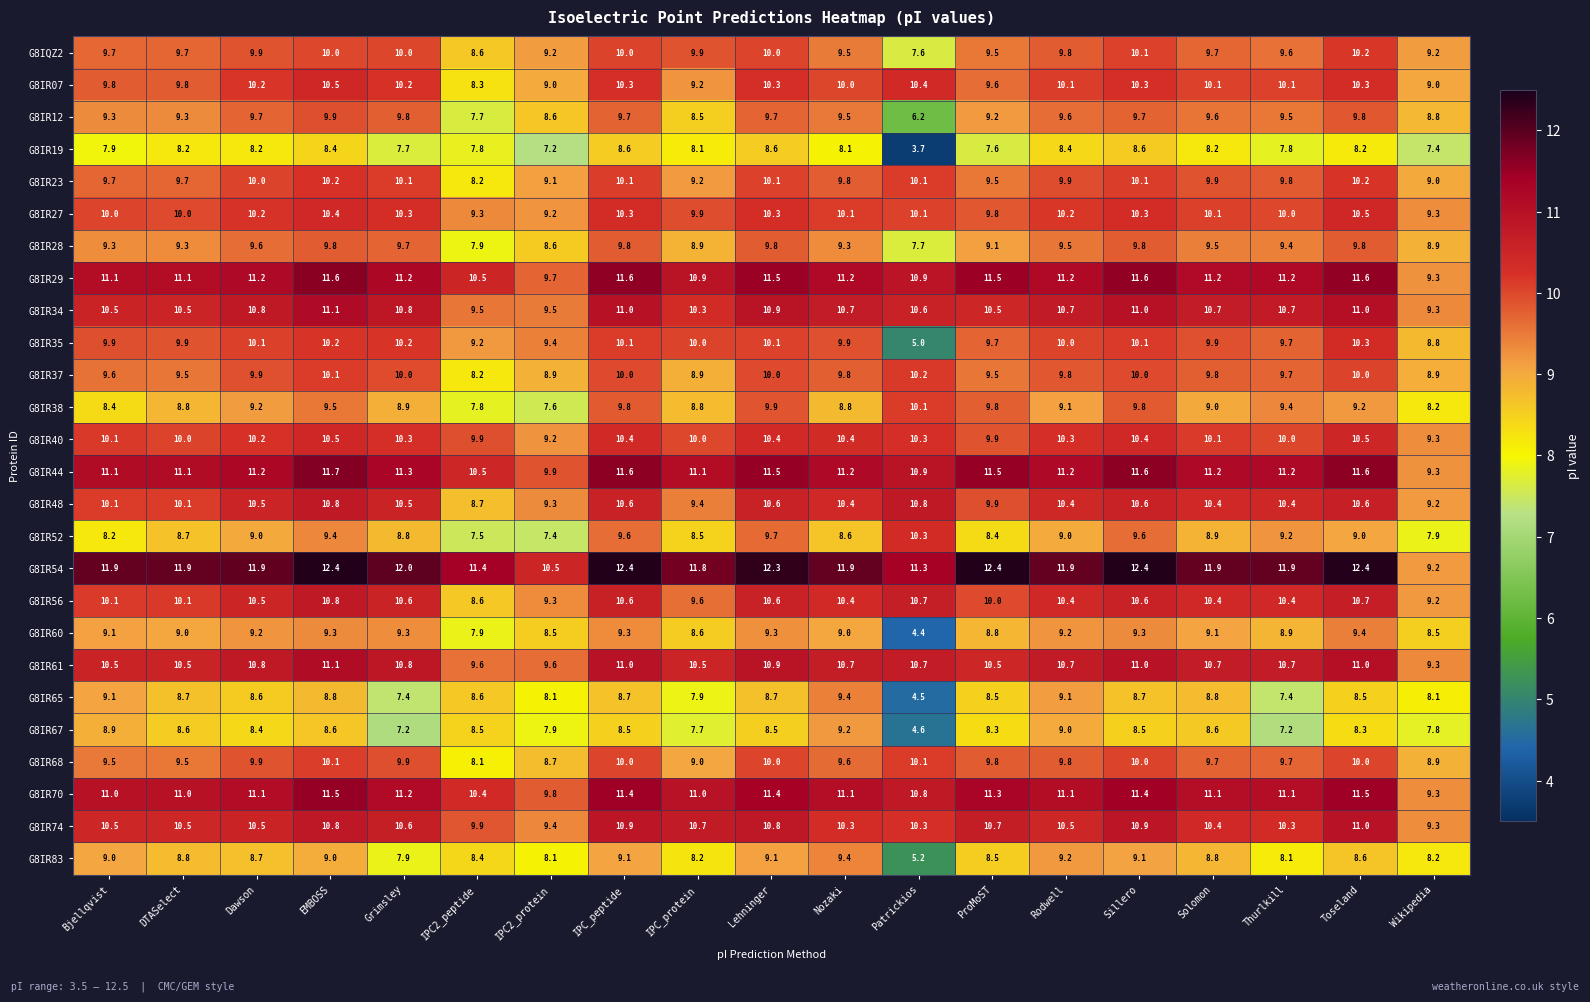

How many series are shown in this chart?

26